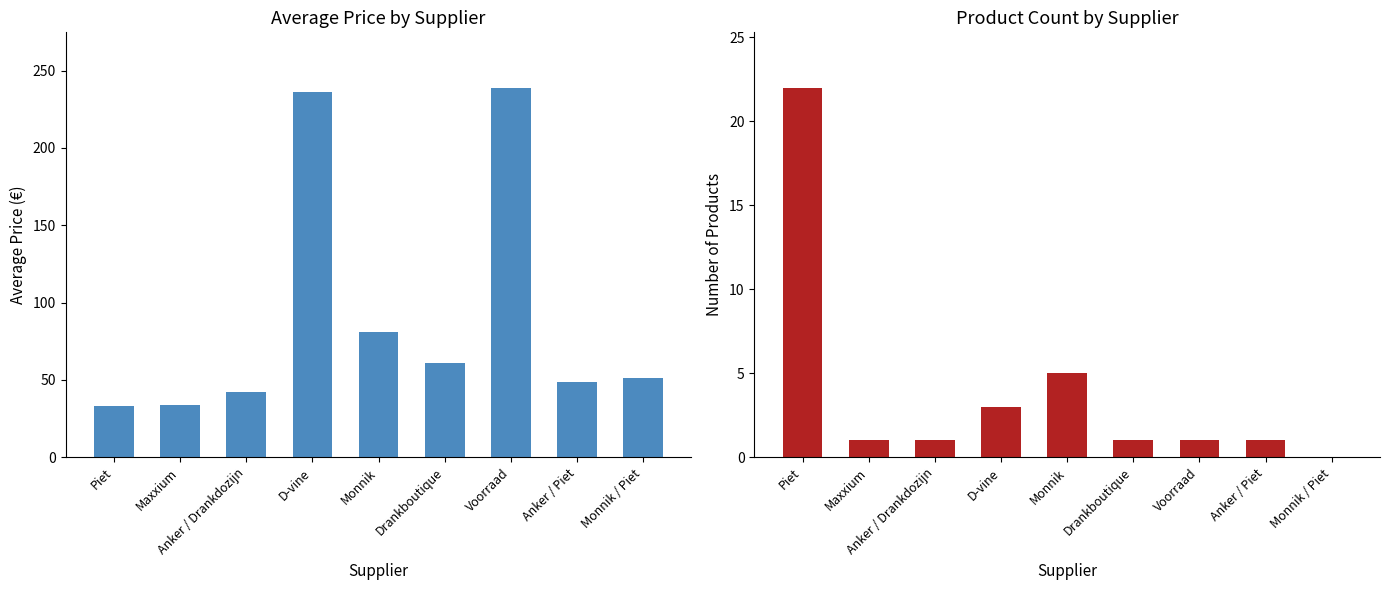

How many data points in Avg Price are above 51?

5